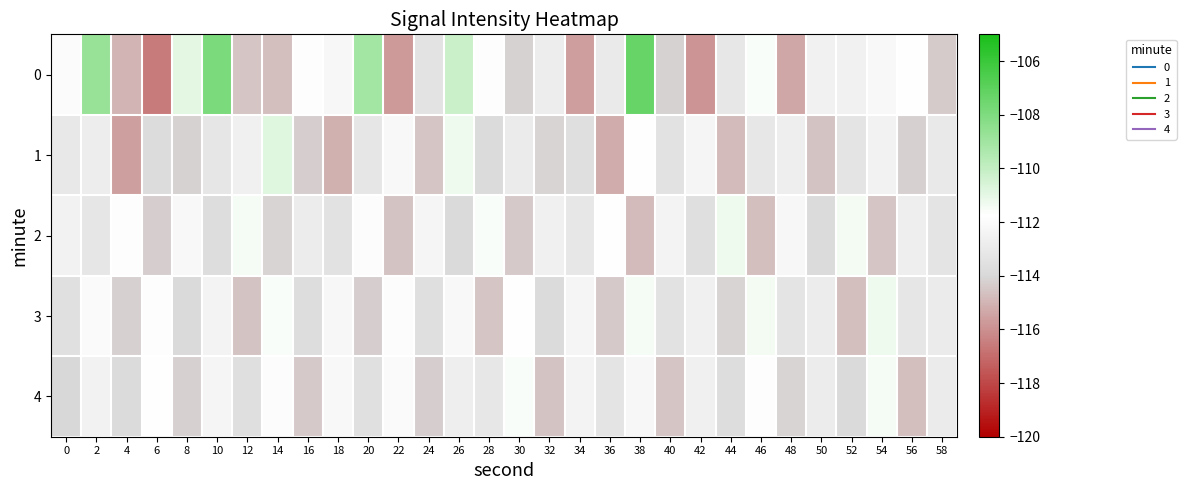

At 34, list the series in order from smallest to largest.

0, 1, 2, 4, 3